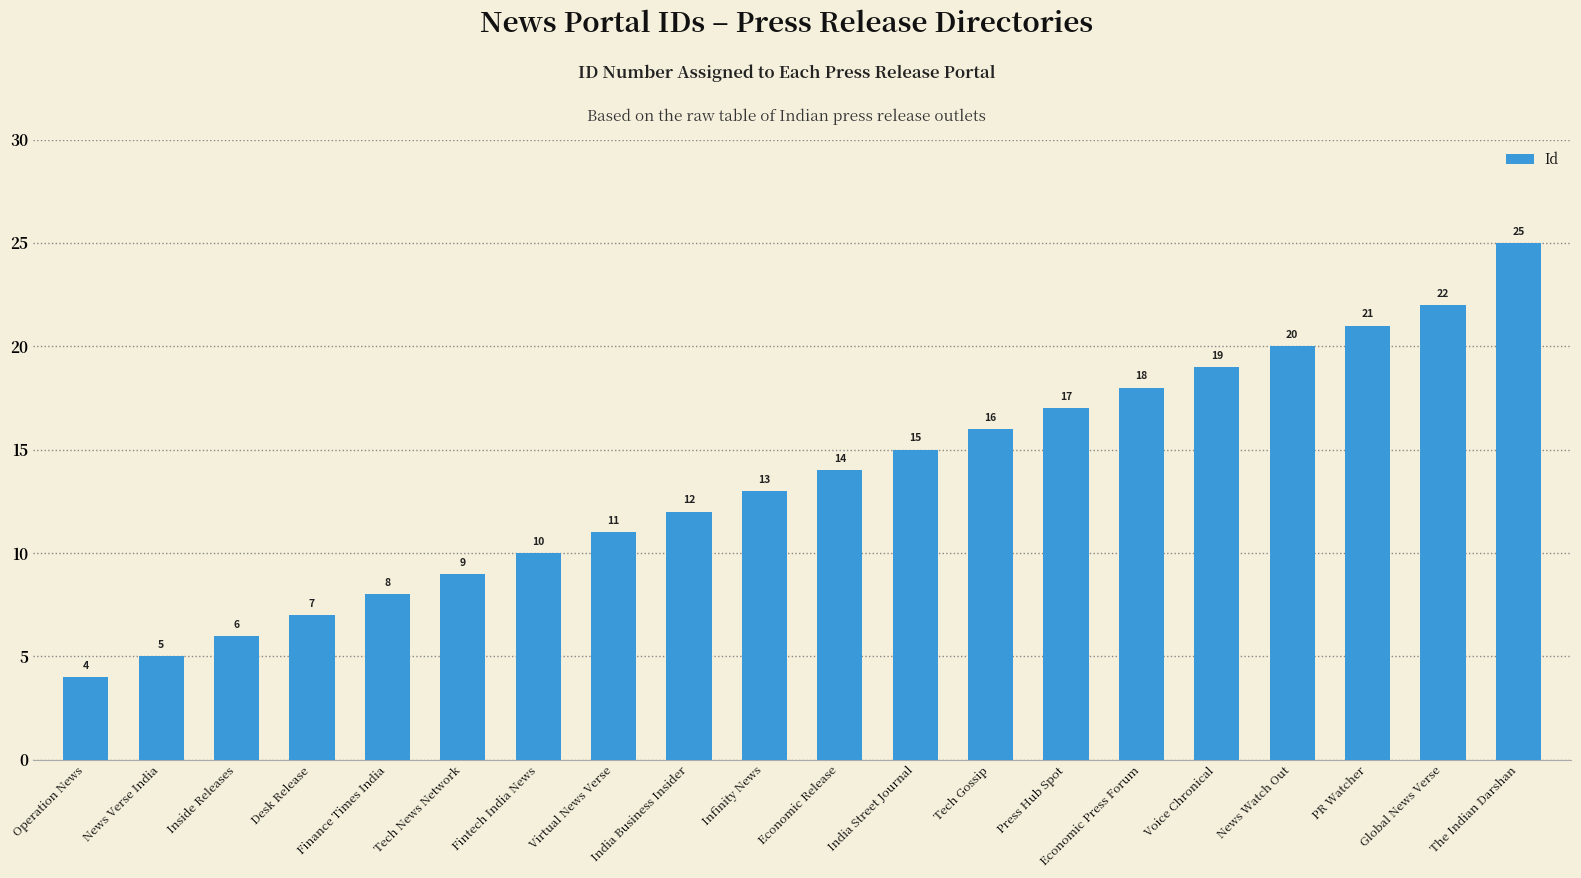

What is the value of the 8th bar from the left?

11